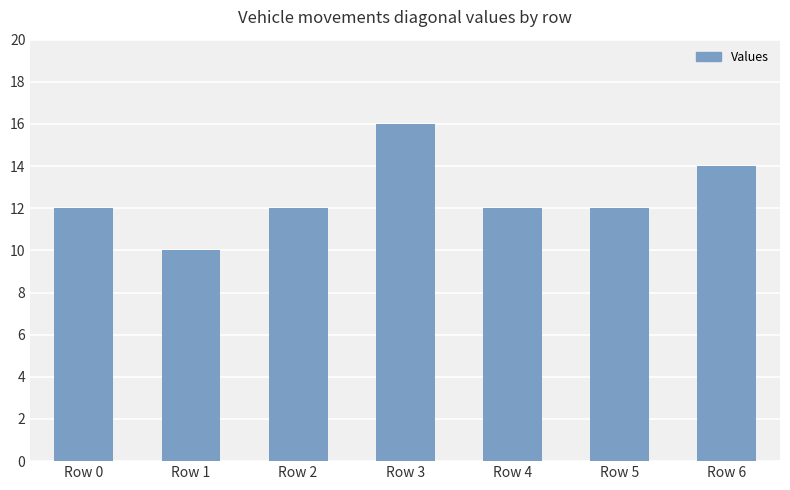

True or false: the data shows 7 at Row 0.

False